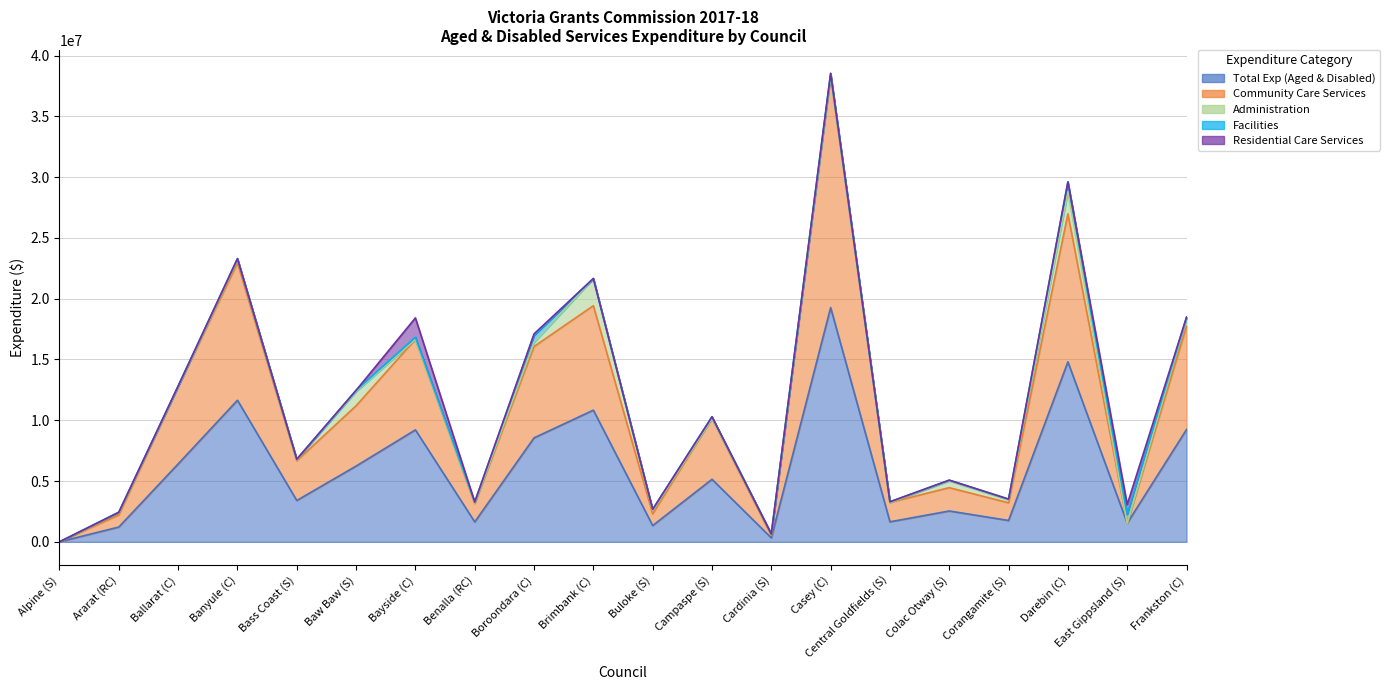

True or false: Administration and Residential Care Services cross at least once.

True